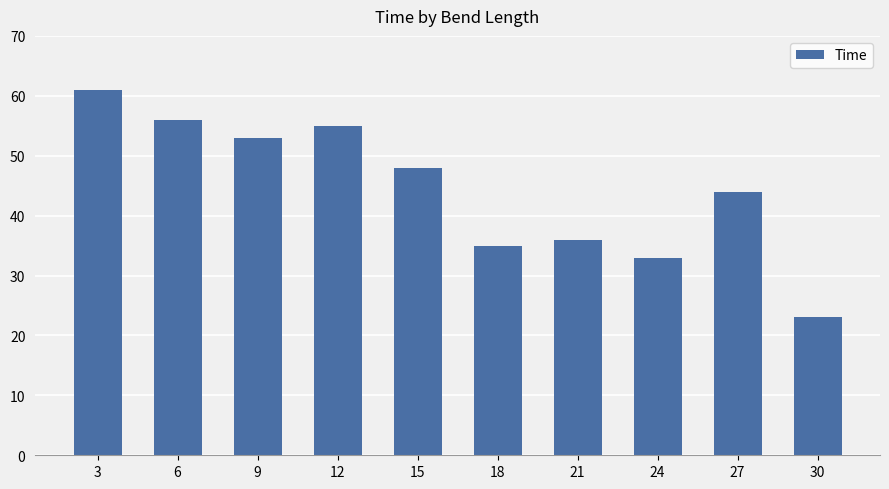

What is the difference between the maximum and minimum values?

38